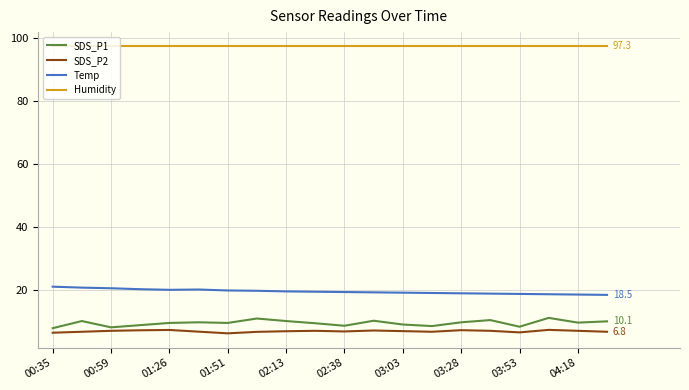

Which series has the largest total across all categories?

Humidity